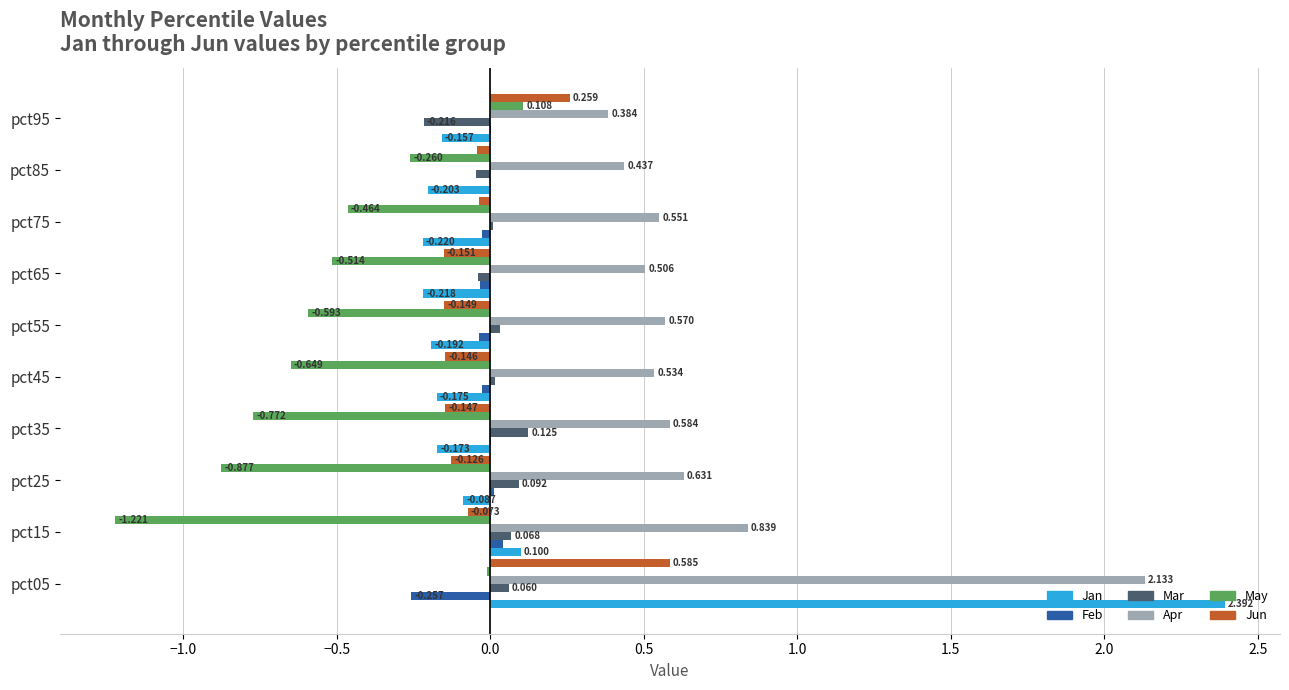

Is the value of Jun at pct55 greater than the value of Apr at pct75?

No